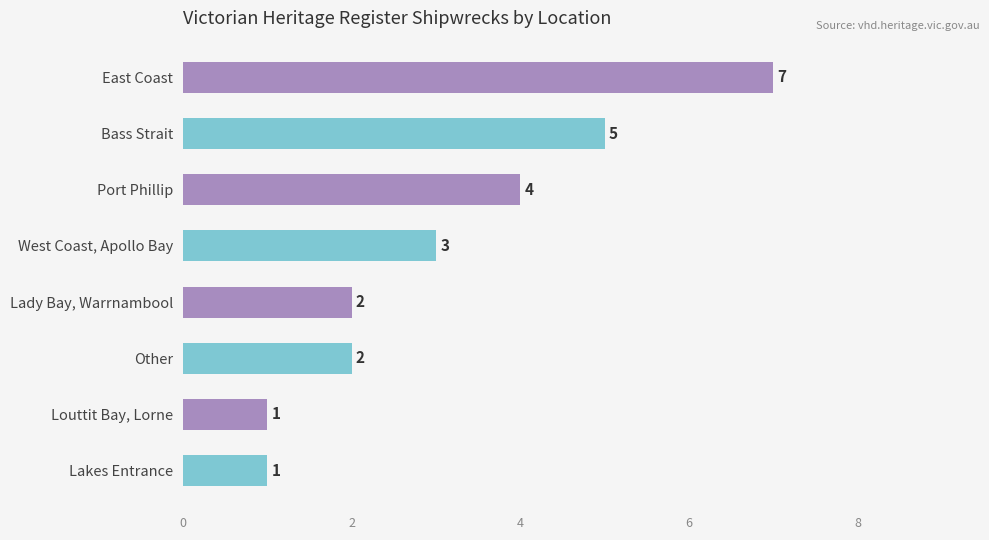

Approximately how many times larger is the value at Other compared to East Coast?

0.3